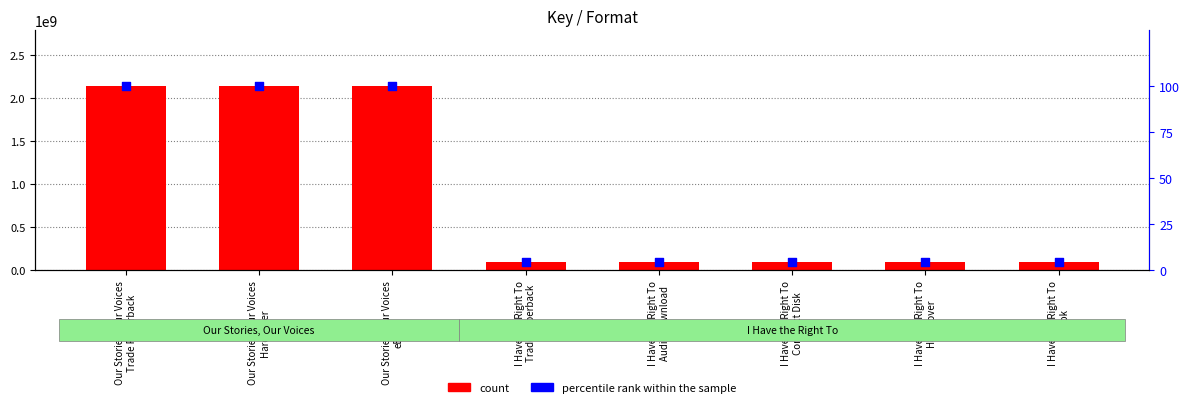

What are all the series names shown in the legend?

count, percentile rank within the sample